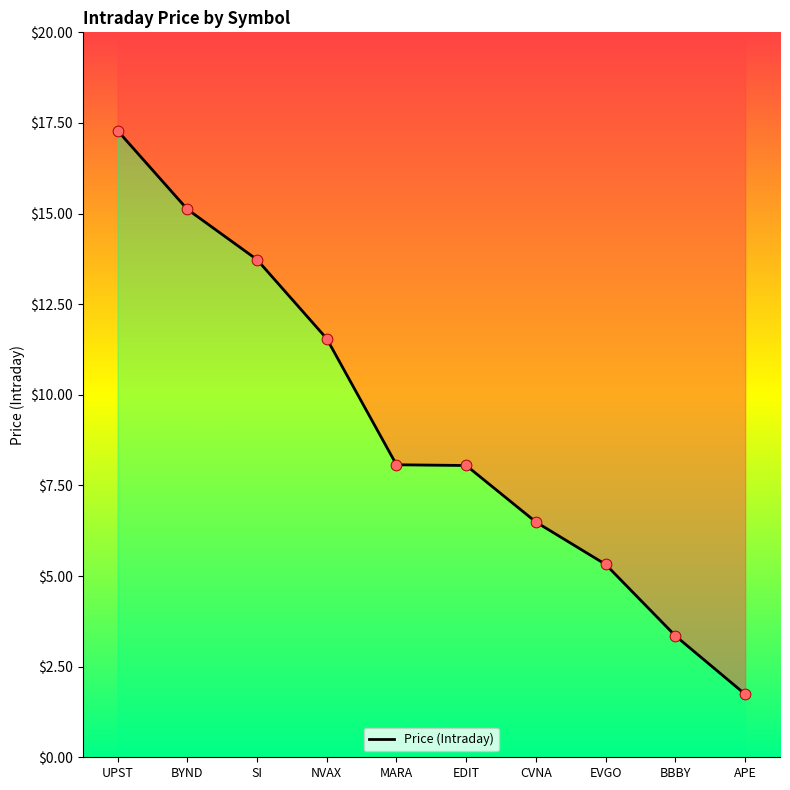

What is the ratio of the value at CVNA to the value at UPST?

0.4